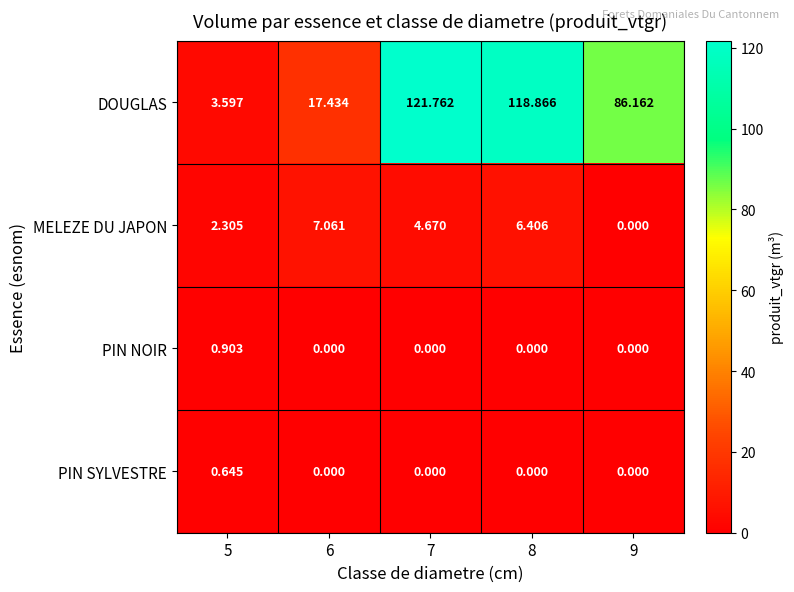

Which series has the largest total across all categories?

DOUGLAS